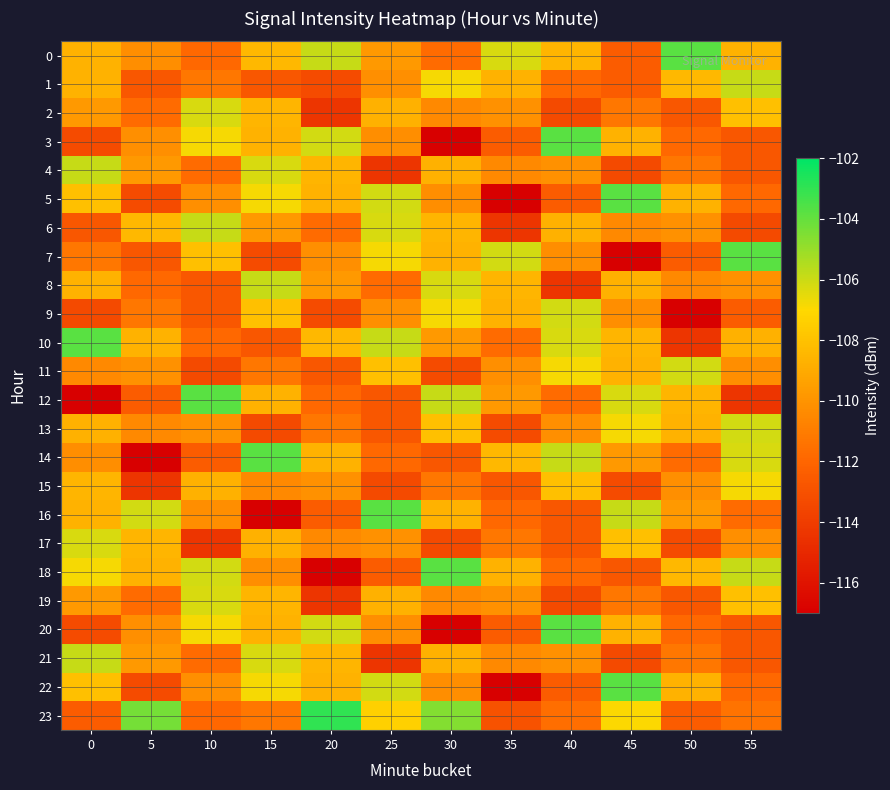

Which series has the largest range (max minus min)?

3